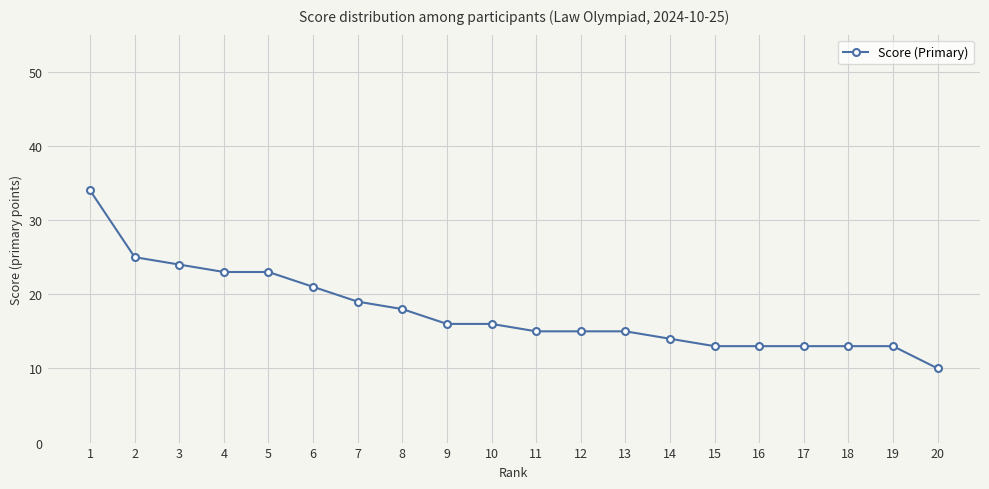

What is the value of the 13th point from the left?

15